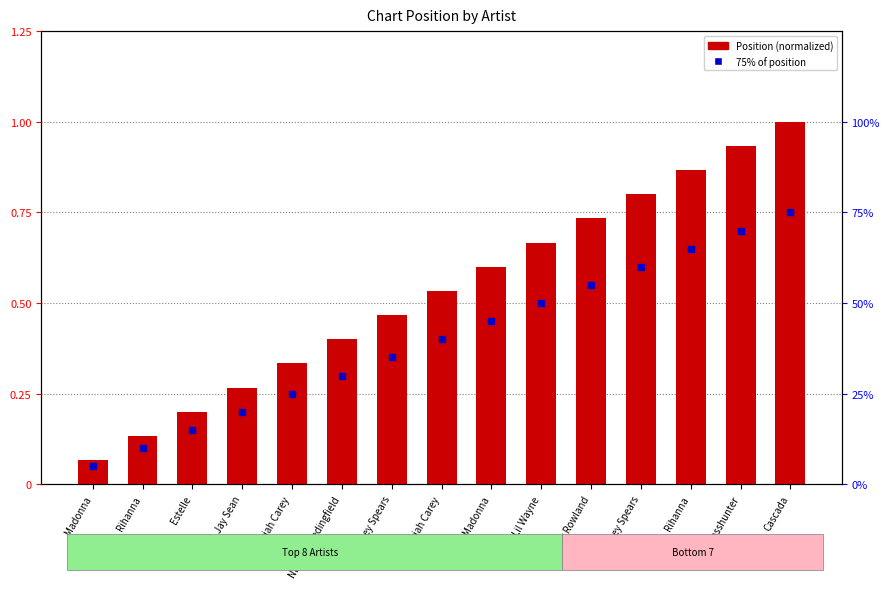

What is the average value?

0.5